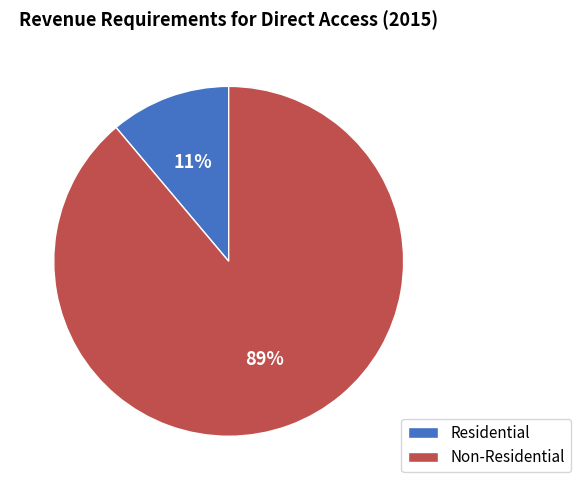

How many slices are in this pie chart?

2